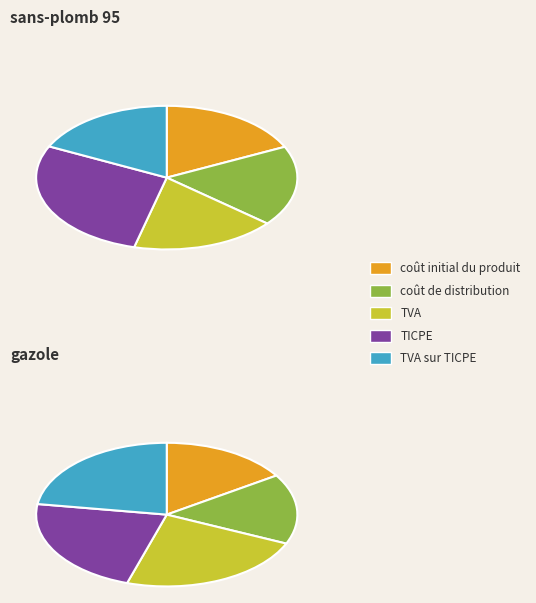

Is there any slice that represents more than half of the pie?

No